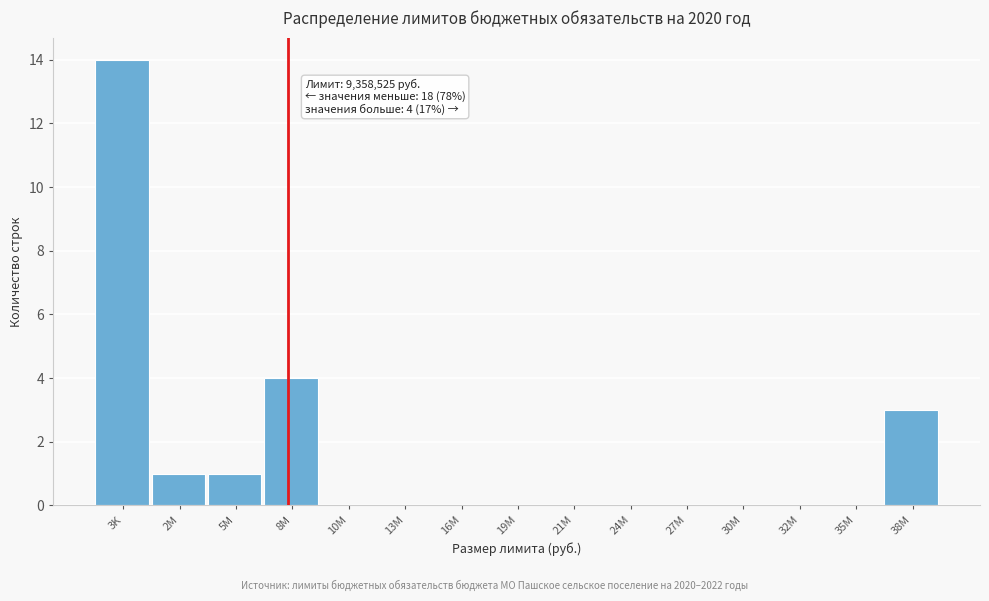

Reading right to left, transcribe all the data shown in this chart.

38M=3	35M=0	32M=0	30M=0	27M=0	24M=0	21M=0	19M=0	16M=0	13M=0	10M=0	8M=4	5M=1	2M=1	3K=14